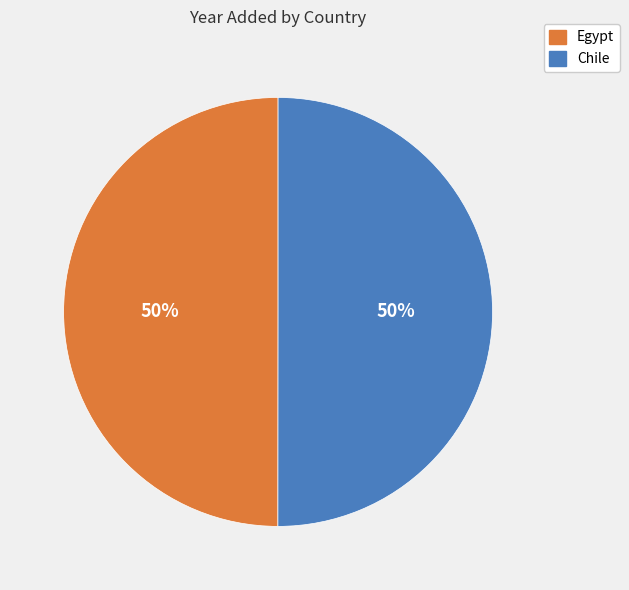

Is the sum of Egypt and Chile greater than half?

Yes